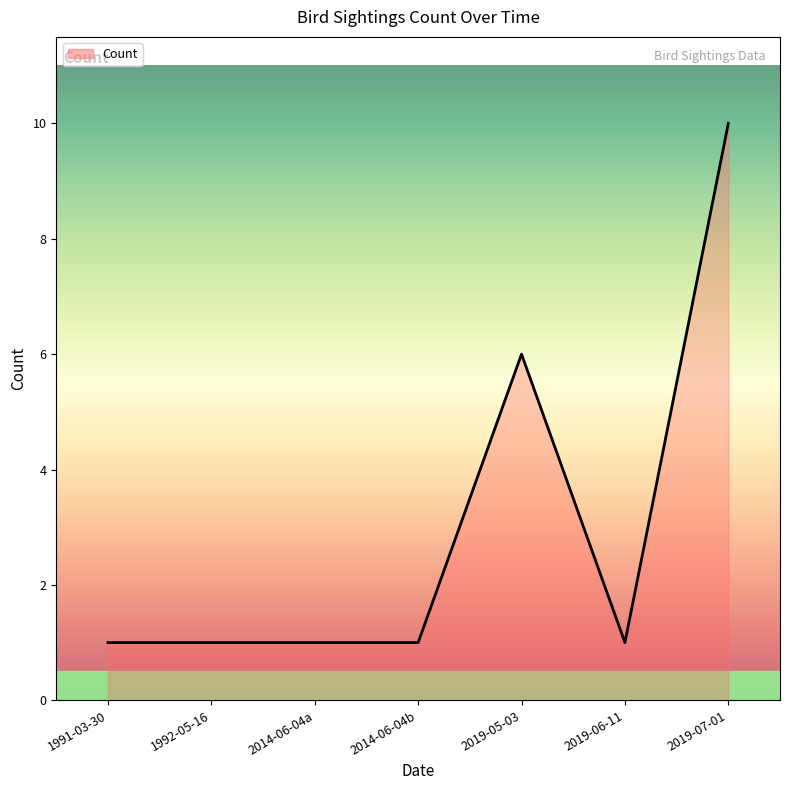

True or false: there are more than 2 points higher than both neighbors.

False